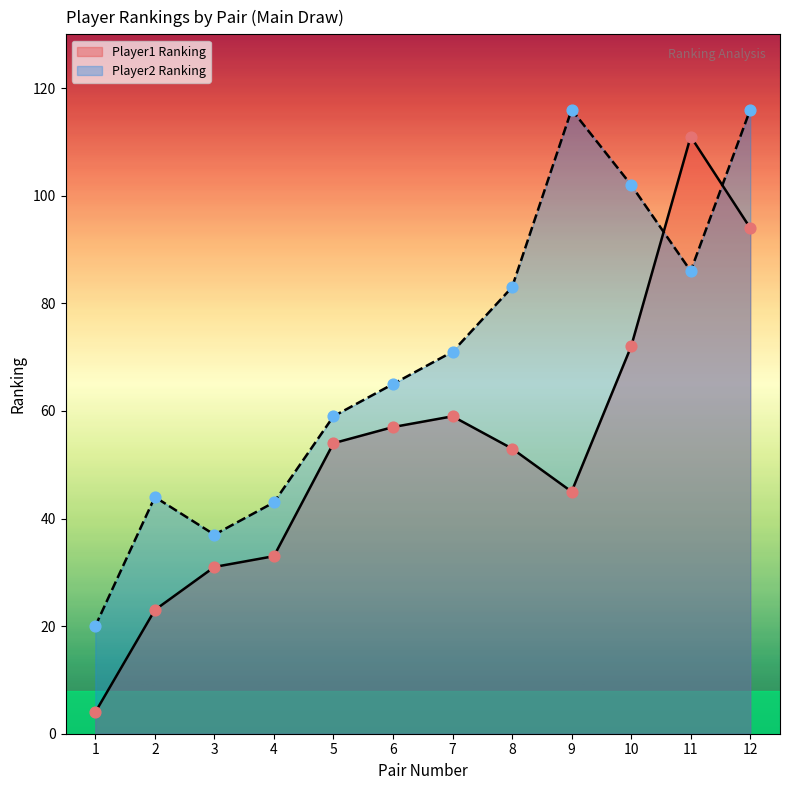

Which series reaches the minimum Y coordinate?

Player1 Ranking